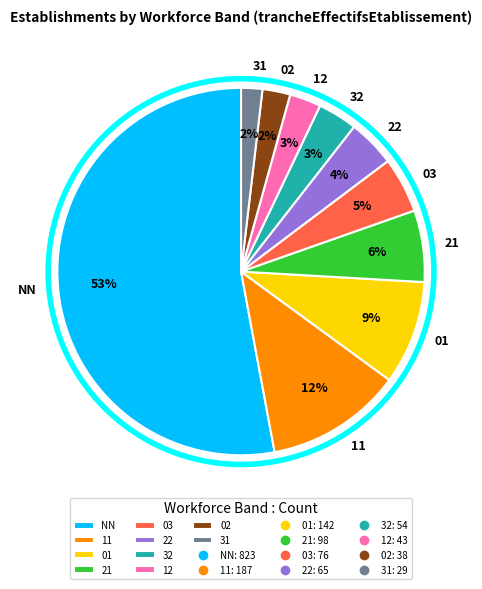

Between 02 and 11, which is larger?

11